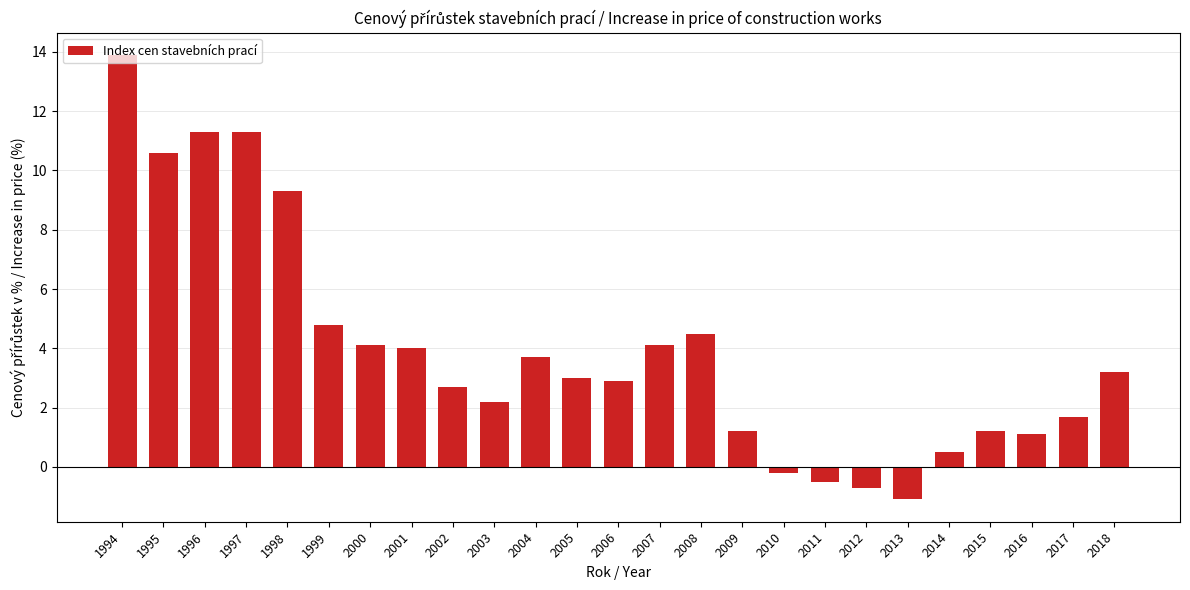

What is the ratio of the value at 1999 to the value at 1998?

0.5